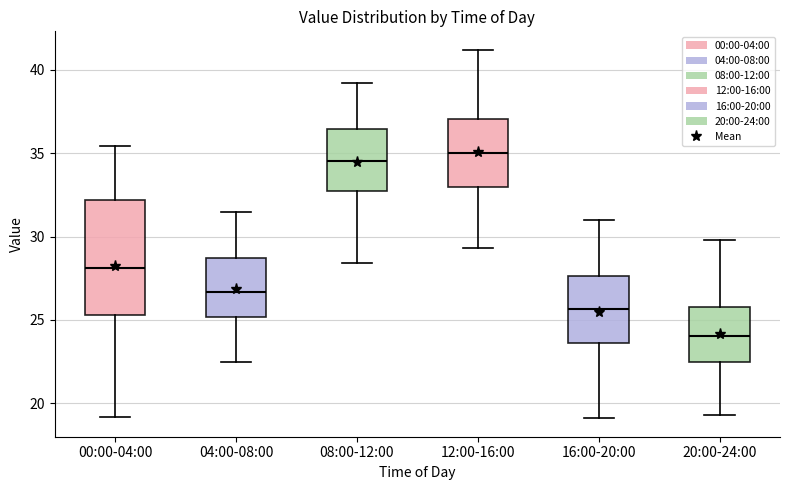

Reading left to right, read every box against the y-axis: the position of its median line, the range the box covers, and the ends of its whiskers. The values are not printed on the chart, so give them approximately, as read against the axis.

00:00-04:00: median 28.0, box 25.5 to 32.0, whiskers 19.0 to 35.5
04:00-08:00: median 26.5, box 25.0 to 28.5, whiskers 22.5 to 31.5
08:00-12:00: median 34.5, box 32.5 to 36.5, whiskers 28.5 to 39.0
12:00-16:00: median 35.0, box 33.0 to 37.0, whiskers 29.5 to 41.0
16:00-20:00: median 25.5, box 23.5 to 27.5, whiskers 19.0 to 31.0
20:00-24:00: median 24.0, box 22.5 to 26.0, whiskers 19.5 to 30.0